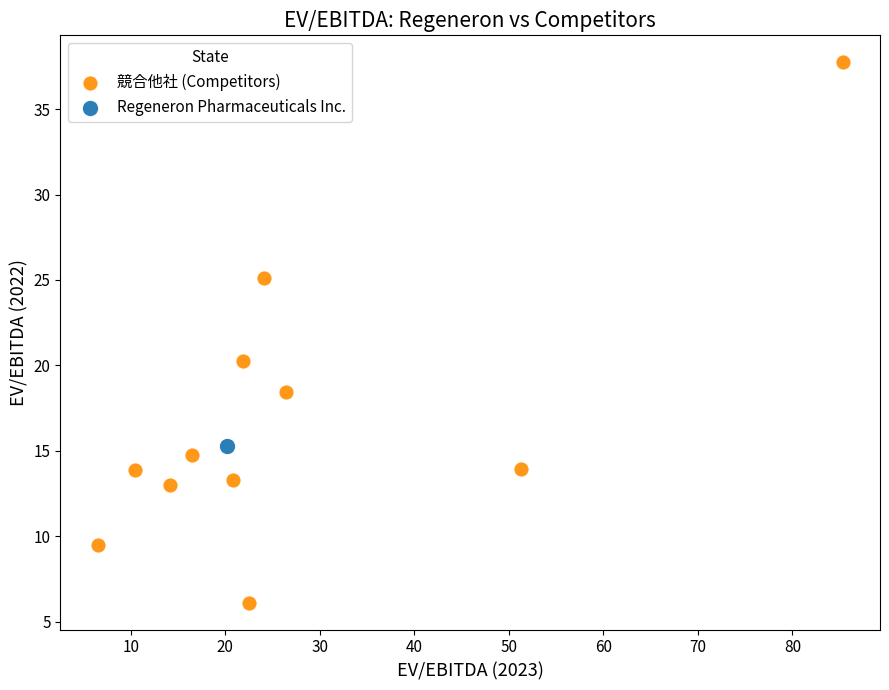

What are all the series names shown in the legend?

競合他社 (Competitors), Regeneron Pharmaceuticals Inc.